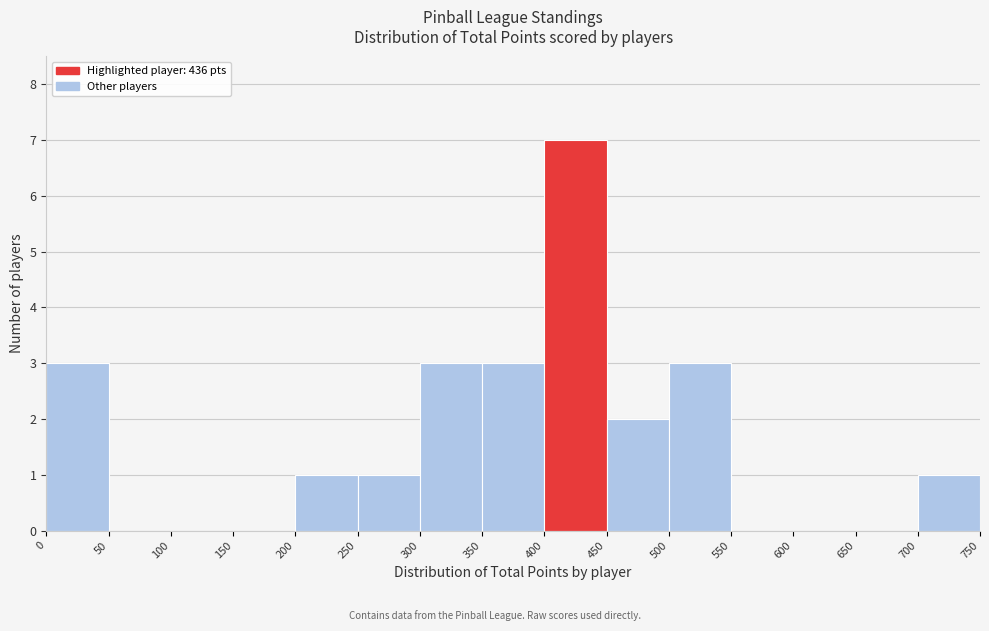

Reading left to right, list every bar in this chart as the range it spans on the x-axis followed by its height. The values are not printed on the chart, so give them approximately, as read against the axis.

0 to 50: 3
50 to 100: 0
100 to 150: 0
150 to 200: 0
200 to 250: 1
250 to 300: 1
300 to 350: 3
350 to 400: 3
400 to 450: 7
450 to 500: 2
500 to 550: 3
550 to 600: 0
600 to 650: 0
650 to 700: 0
700 to 750: 1